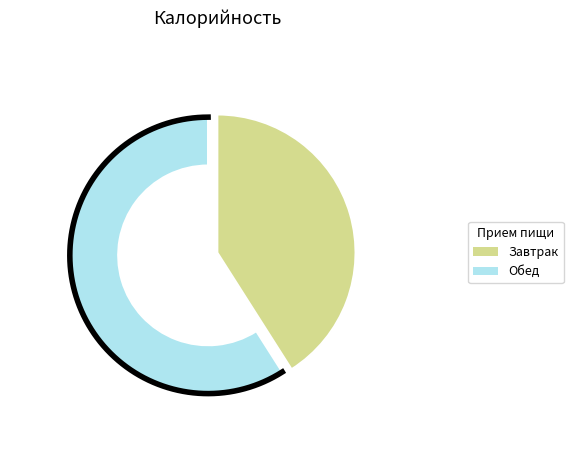

Which category has the smallest portion of the pie?

Завтрак